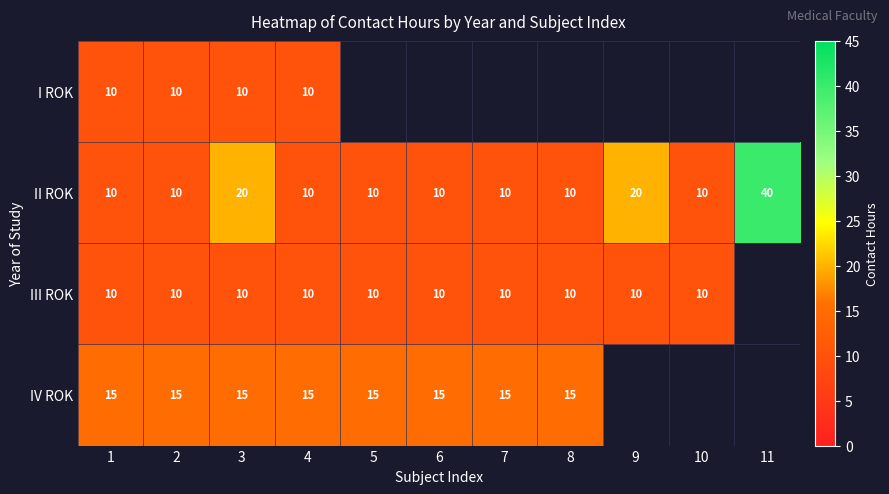

What is the smallest value displayed?

10.0